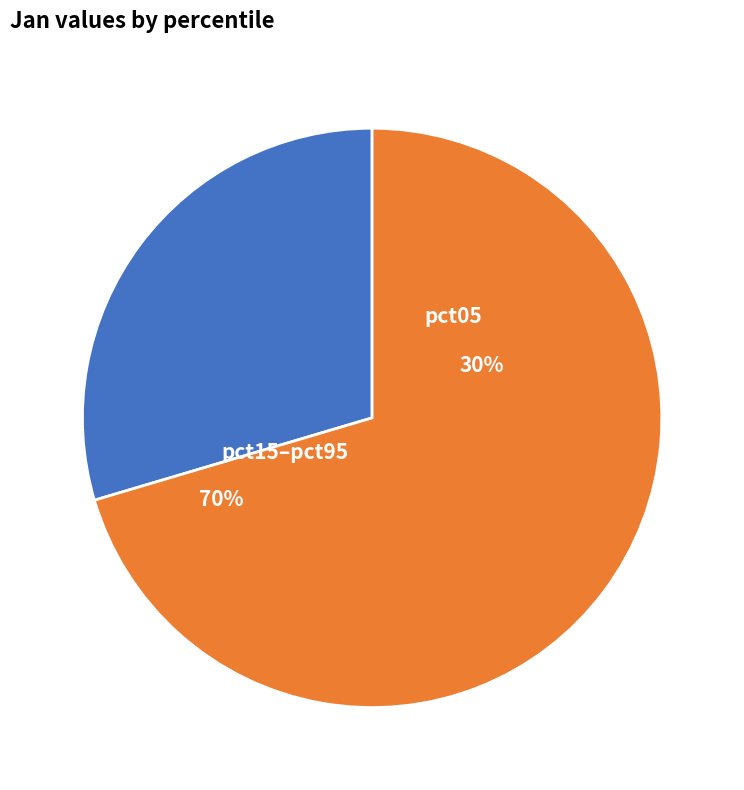

Is the sum of pct95 and pct35 greater than half?

No